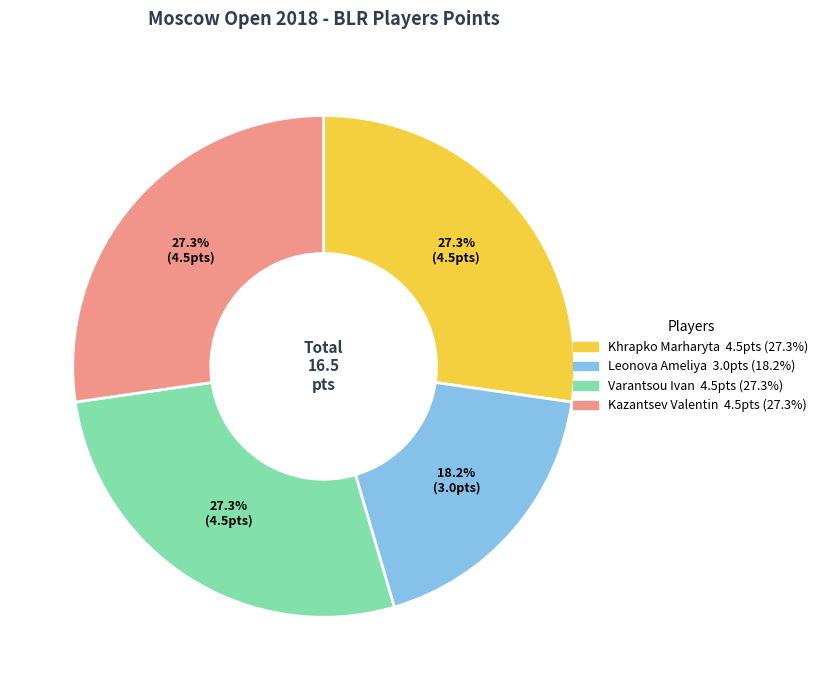

Count the number of slices in the pie.

4